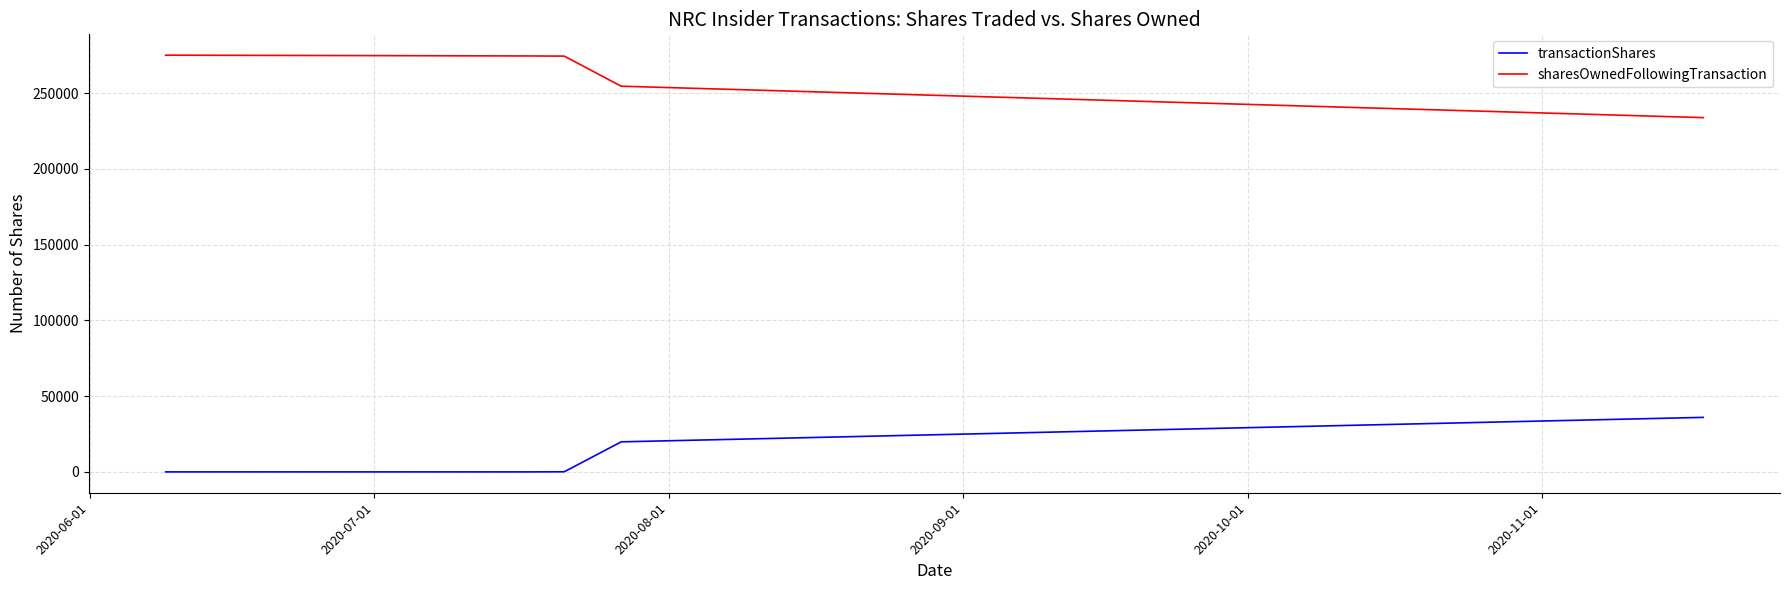

True or false: sharesOwnedFollowingTransaction and transactionShares intersect in this chart.

False